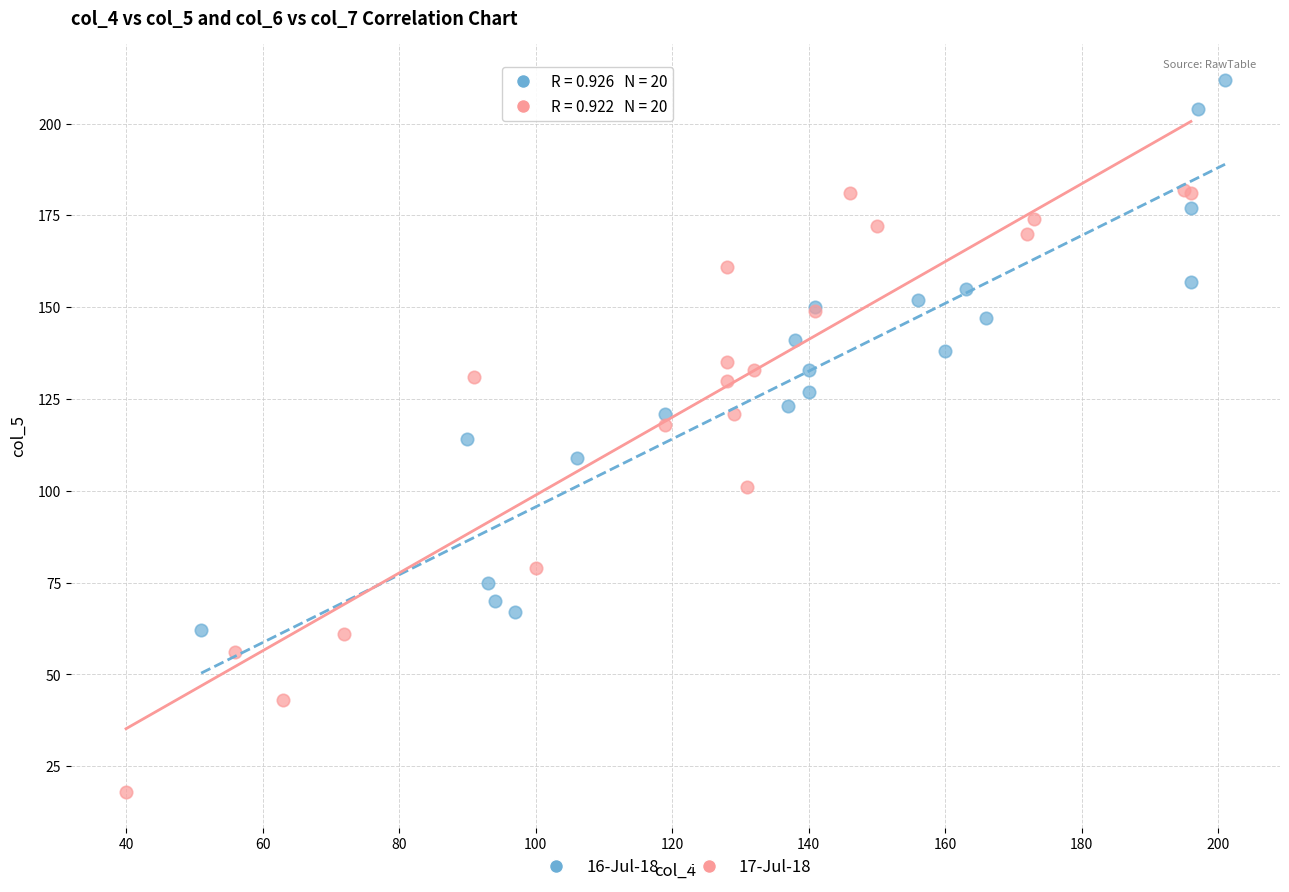

Which series reaches the maximum Y coordinate?

16-Jul-18